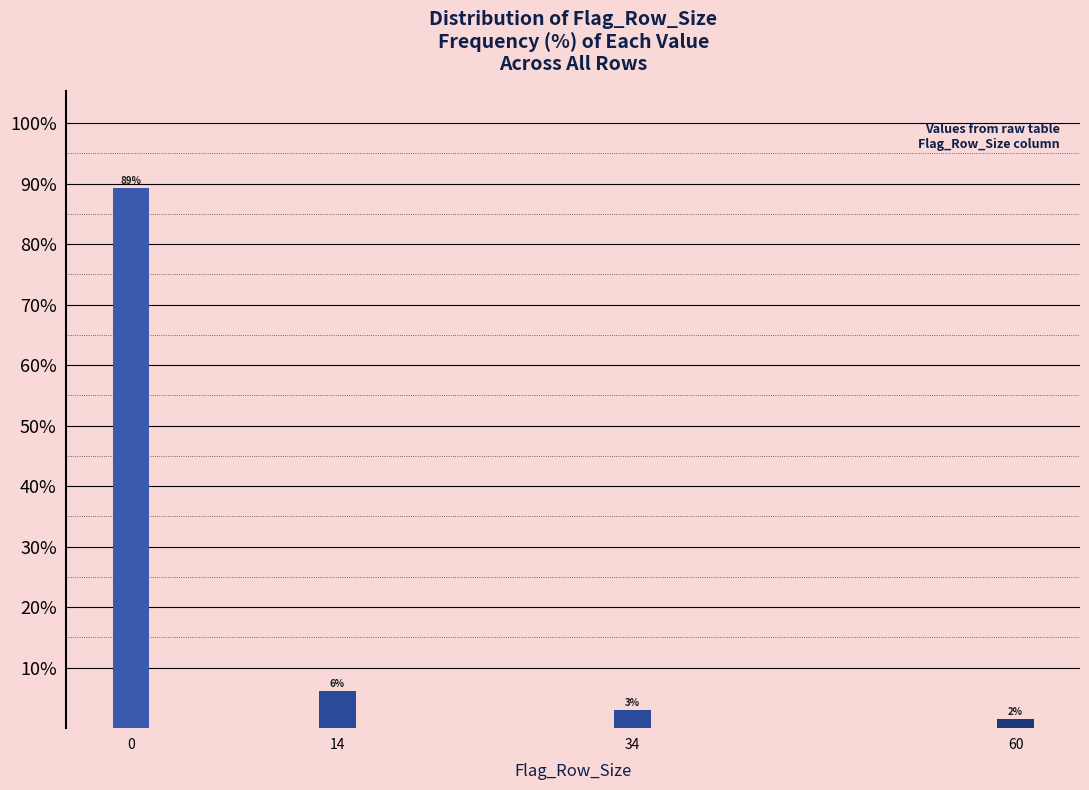

Are the bars horizontal?

No